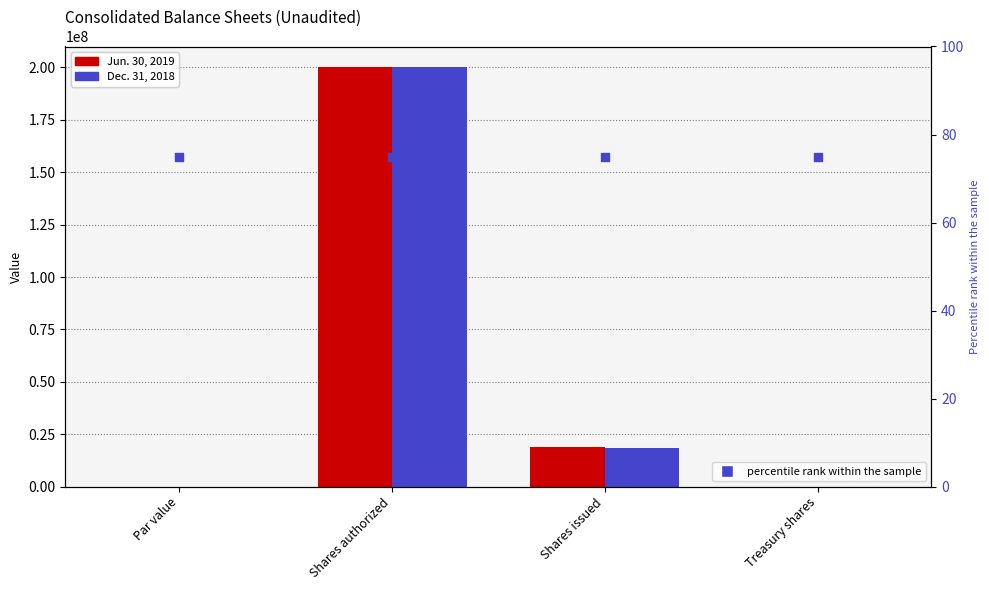

What is the total value across all series at Treasury shares?

721.0